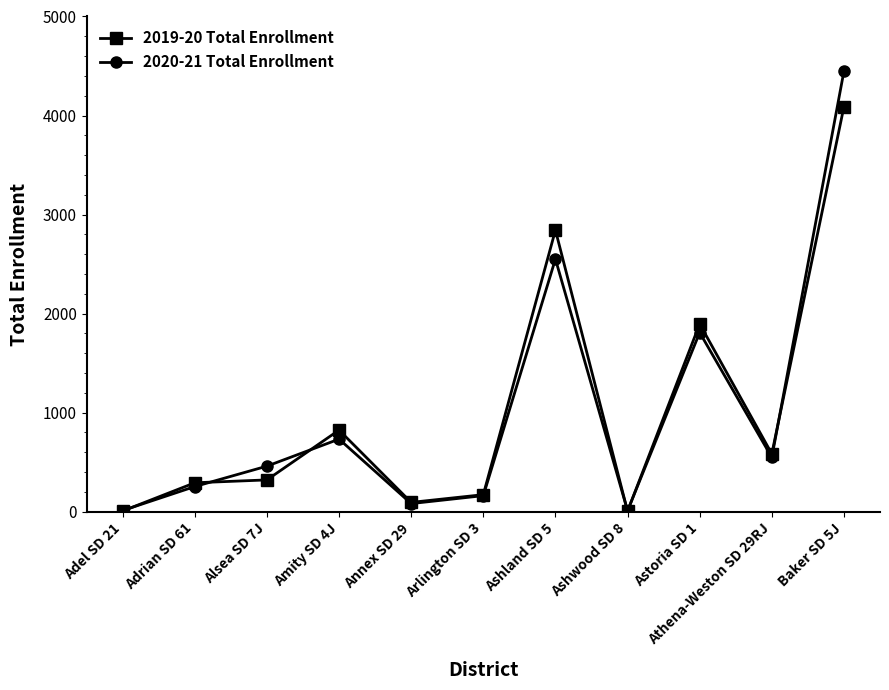

Does the chart display data point markers on the line(s)?

Yes